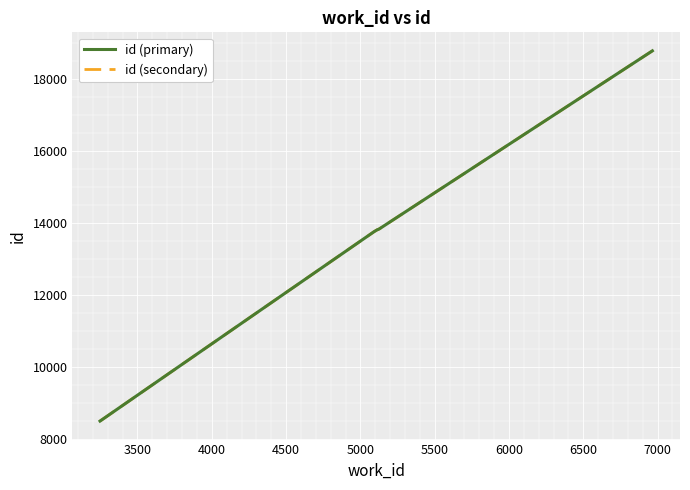

Does the chart display data point markers on the line(s)?

No